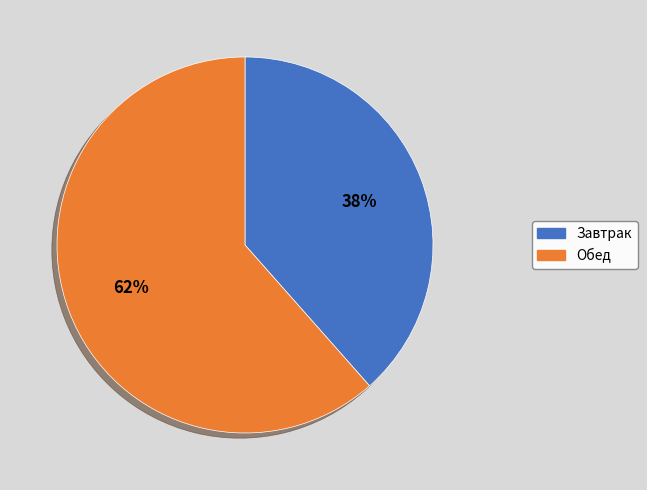

To the nearest percent, what is the combined percentage of Обед and Завтрак?

100%